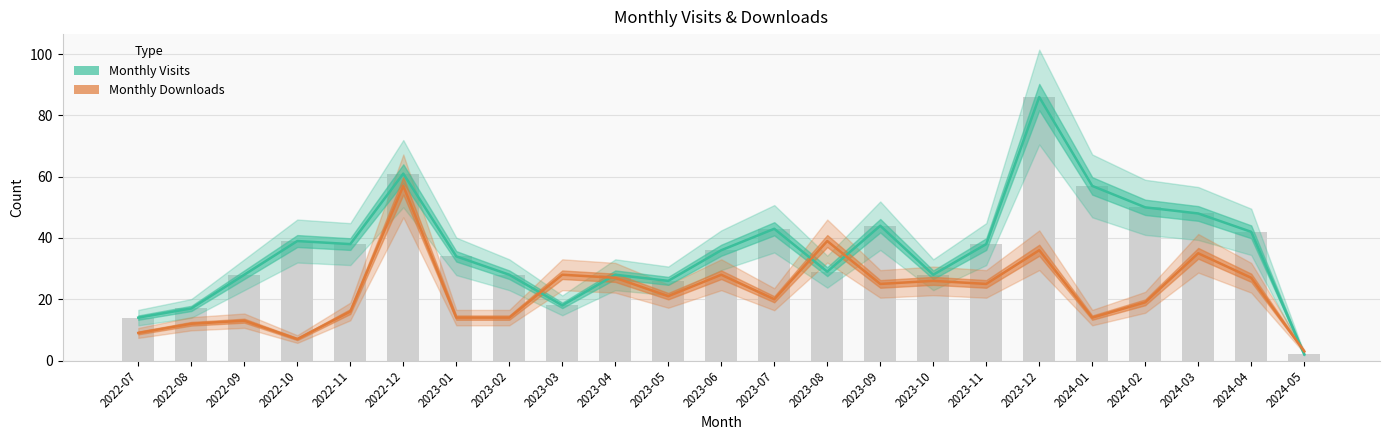

Which has a higher value, 2023-03 or 2023-08?

2023-08